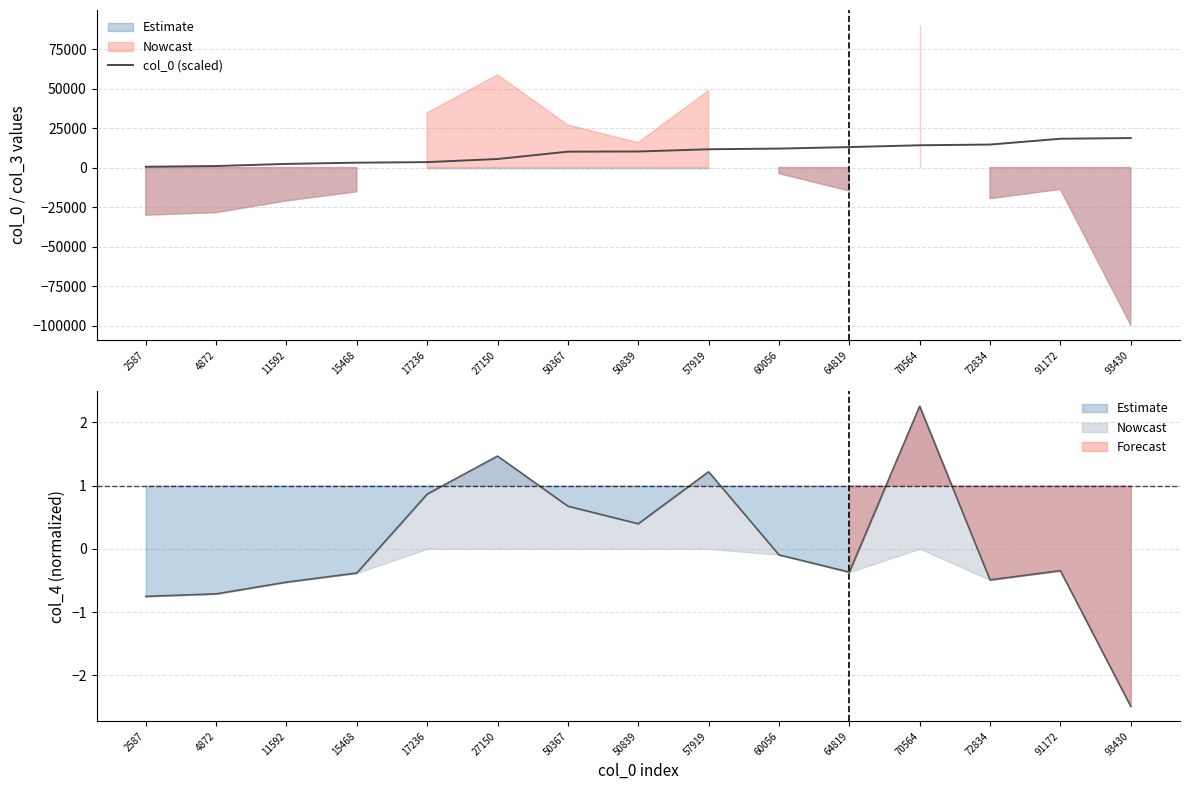

Does the chart display data point markers on the line(s)?

No